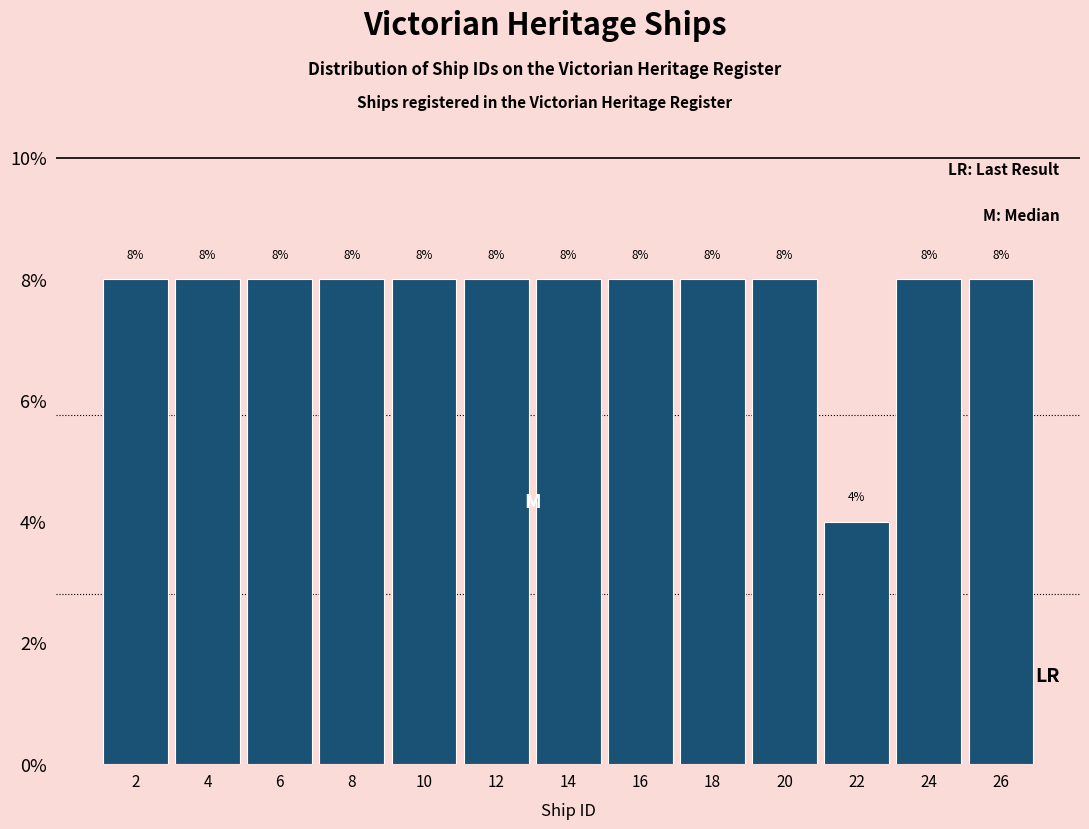

What is the height of the bar covering 21 to 23 on the x-axis?

4